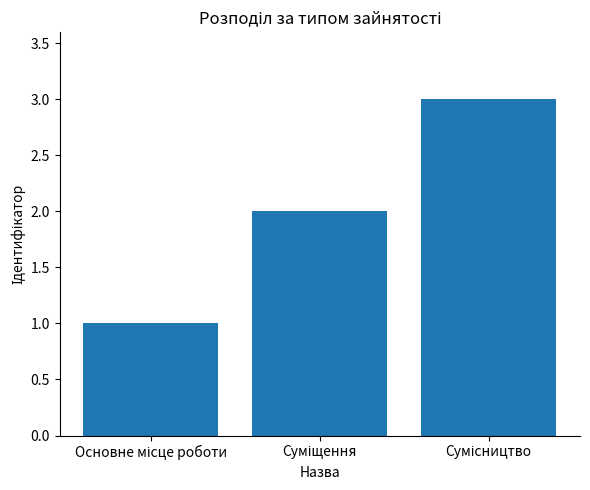

What is the greatest value displayed?

3